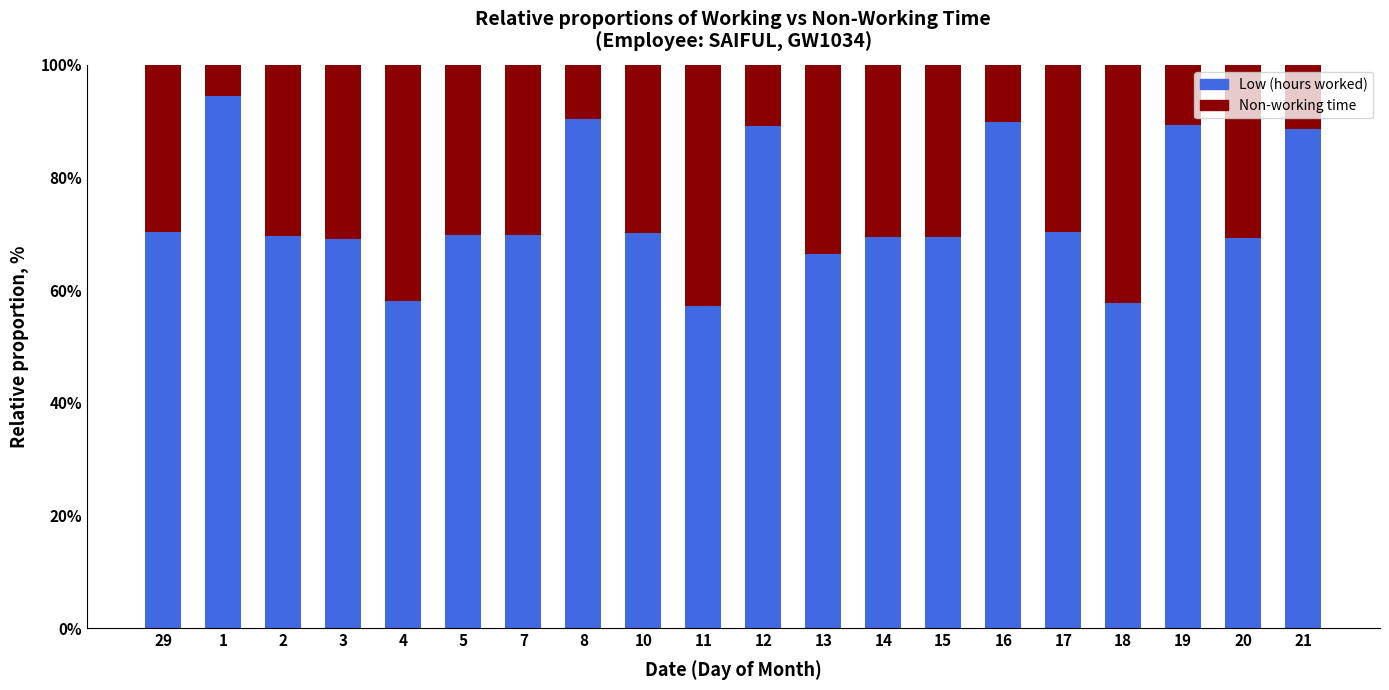

What is the total value across all series at 4?

100.0